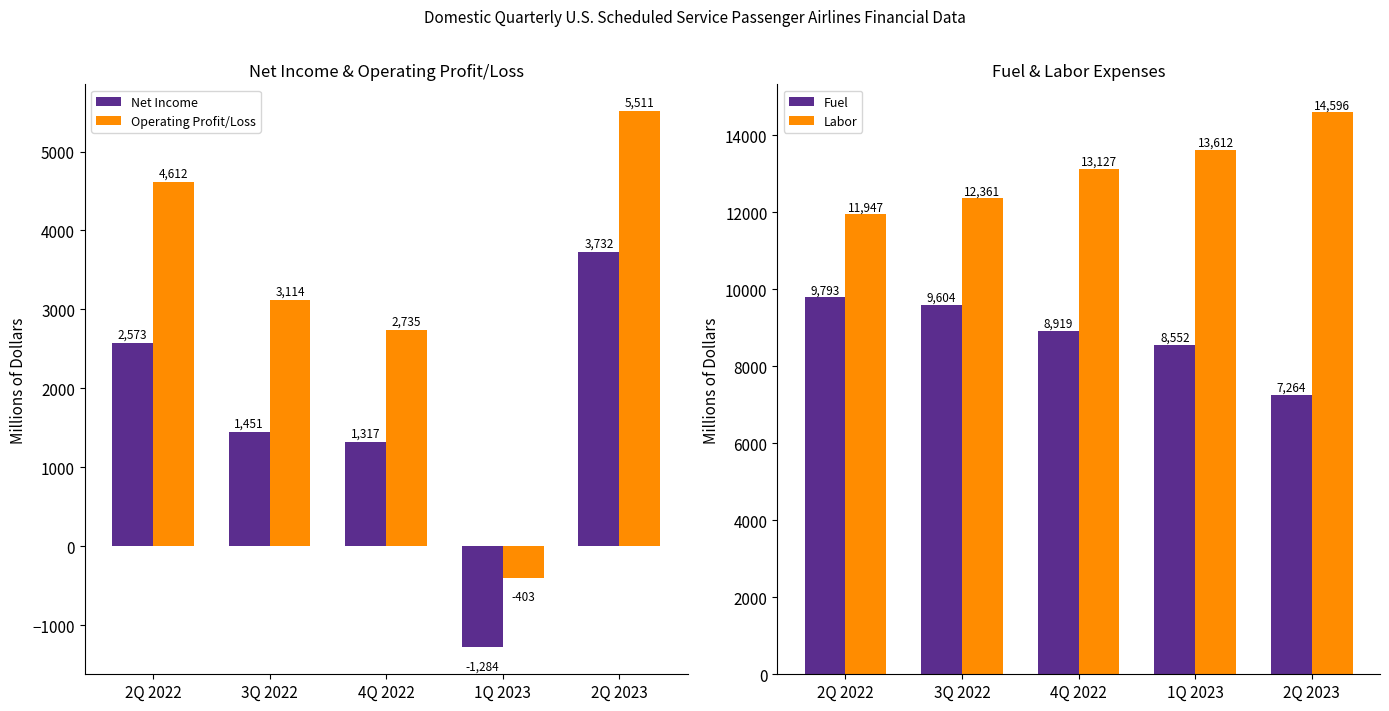

What is the label of the 2nd bar from the left?

3Q 2022